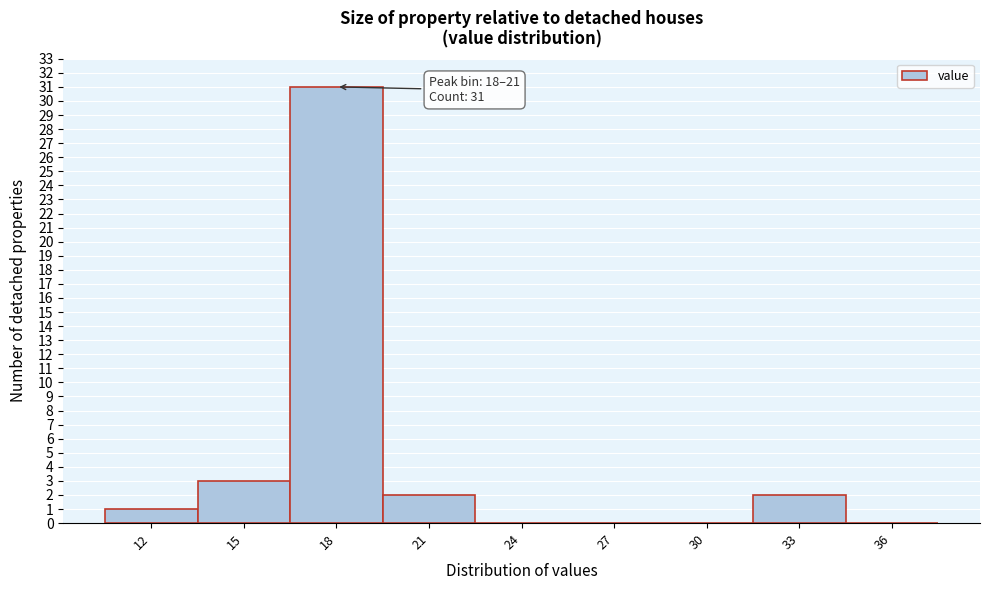

Reading left to right, transcribe all the data shown in this chart.

12=1	15=3	18=31	21=2	24=0	27=0	30=0	33=2	36=0